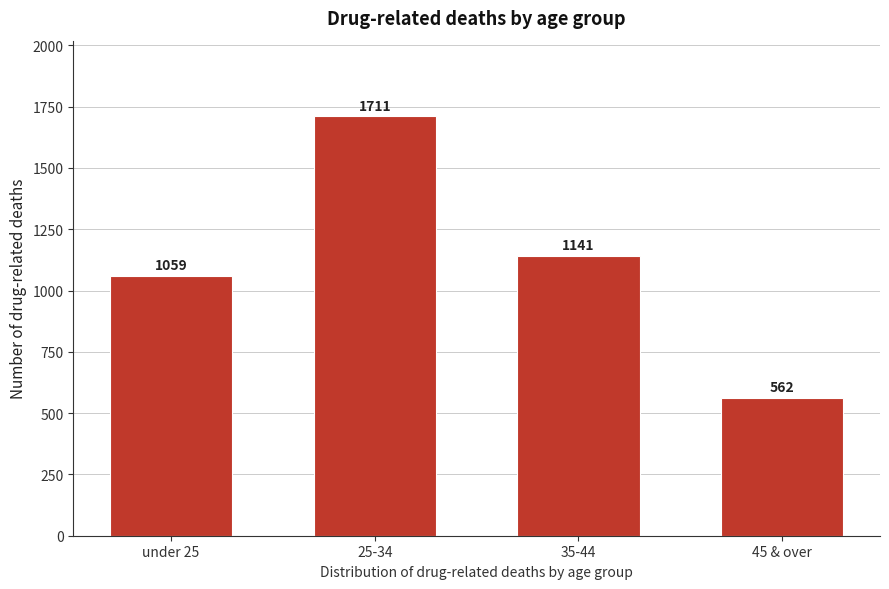

Reading right to left, list all the values displayed in this chart.

562	1141	1711	1059